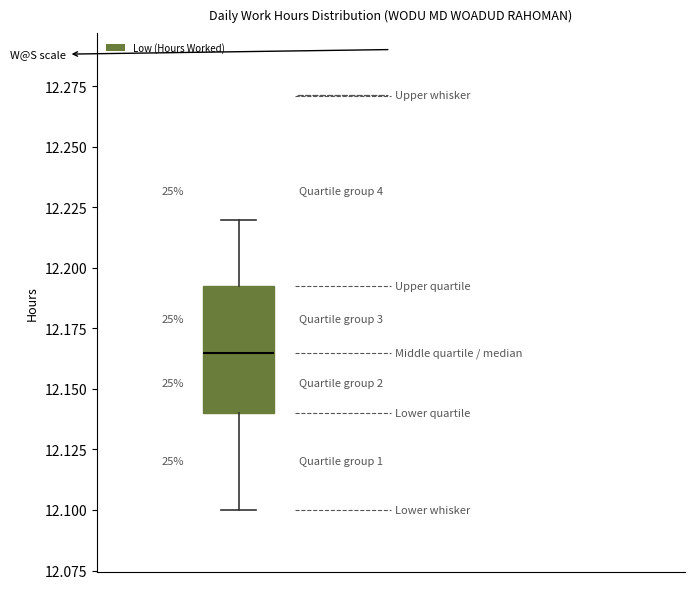

Transcribe this box plot: give where the median line is, the range the box spans, and where the two whiskers end, as read against the y-axis. The values are not printed on the chart, so give them approximately, as read against the axis.

median 12.165, box 12.140 to 12.195, whiskers 12.100 to 12.220